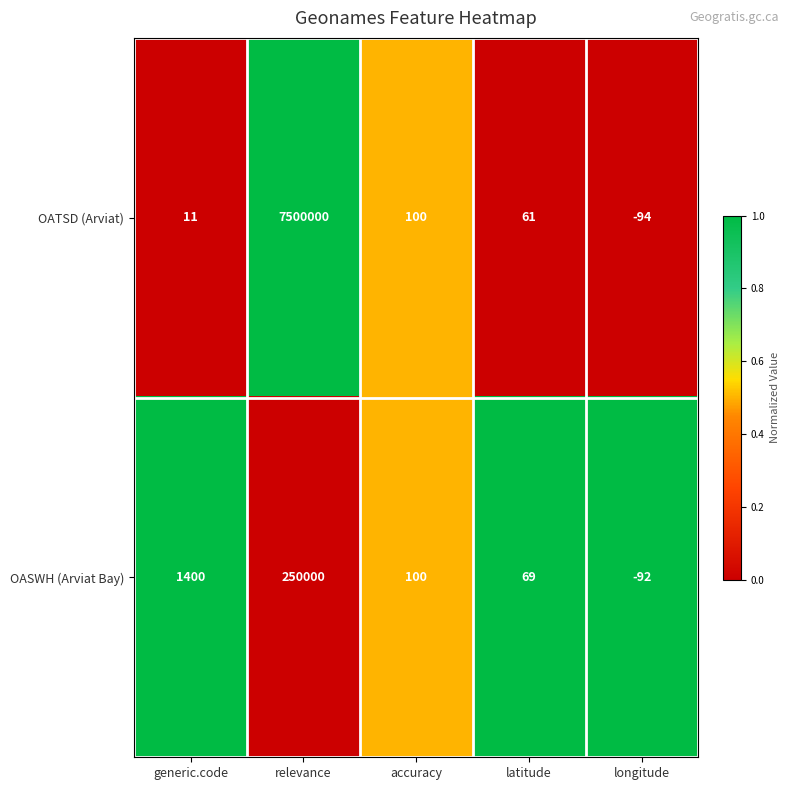

At which label is OATSD (Arviat) closest to 3749953?

accuracy